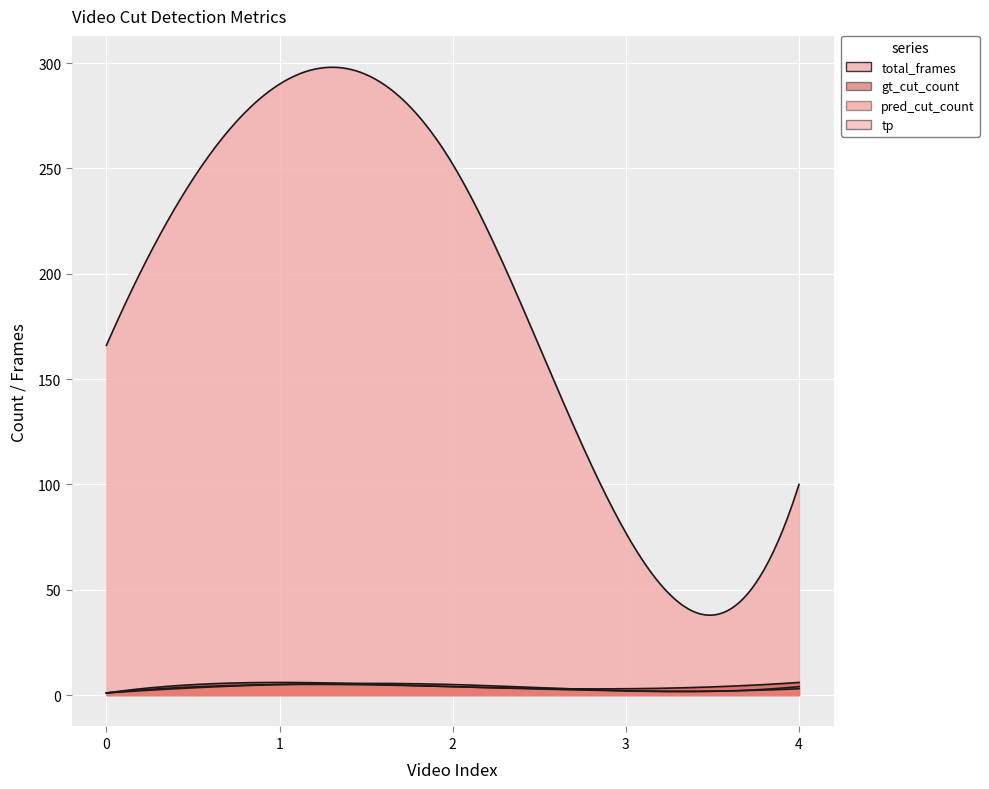

What is the approximate value of pred_cut_count at V004.mp4?

2